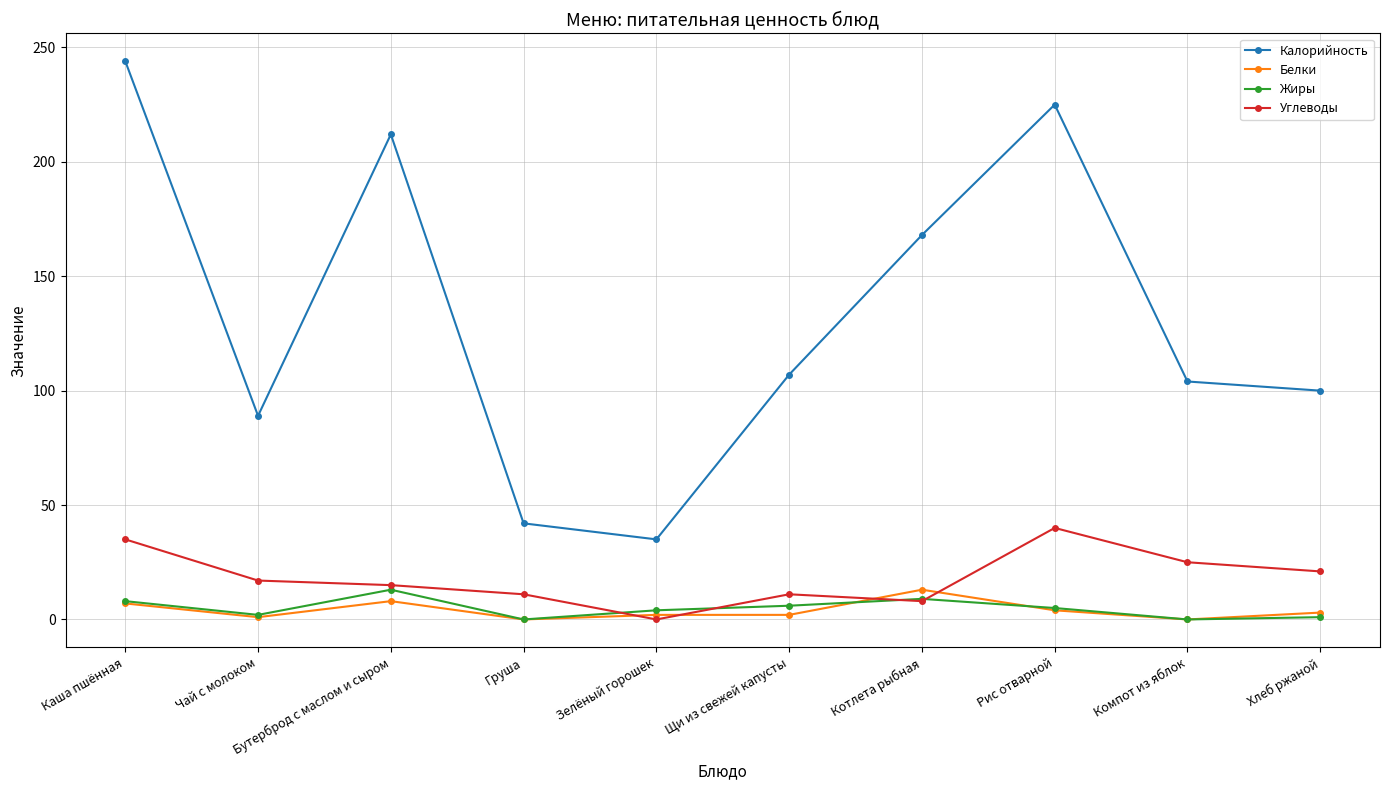

What is the sum of all Белки values?

40